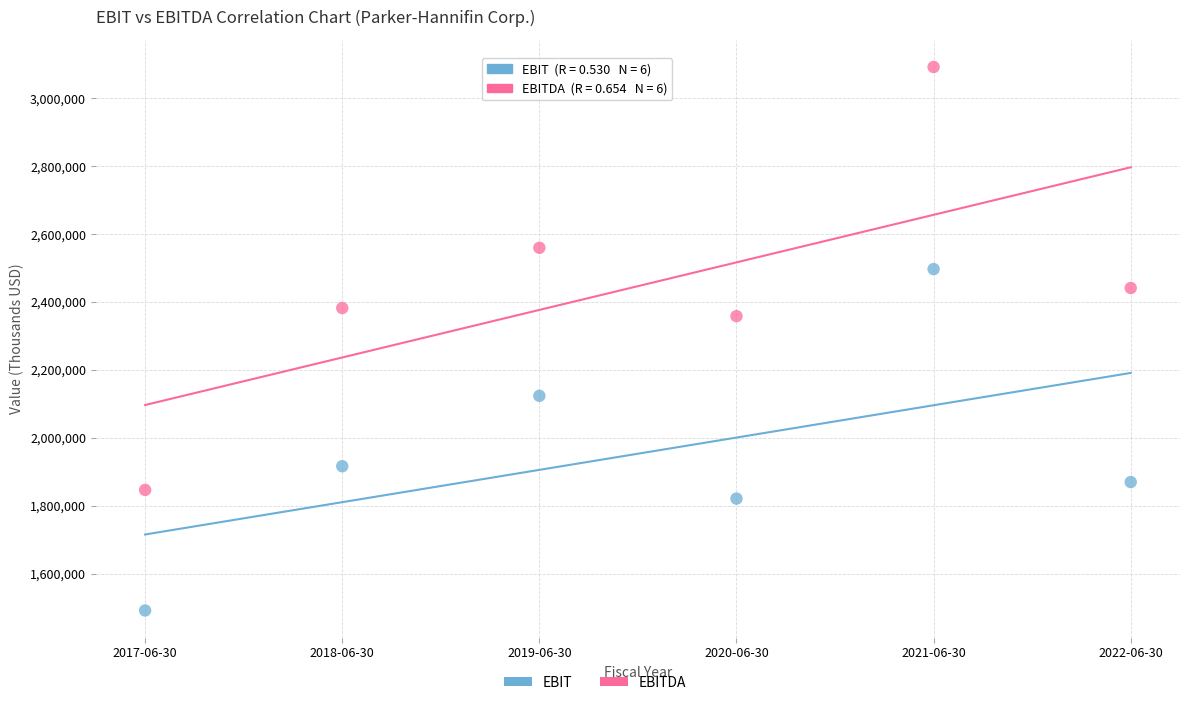

Across all data points, what is the average X value?

2020